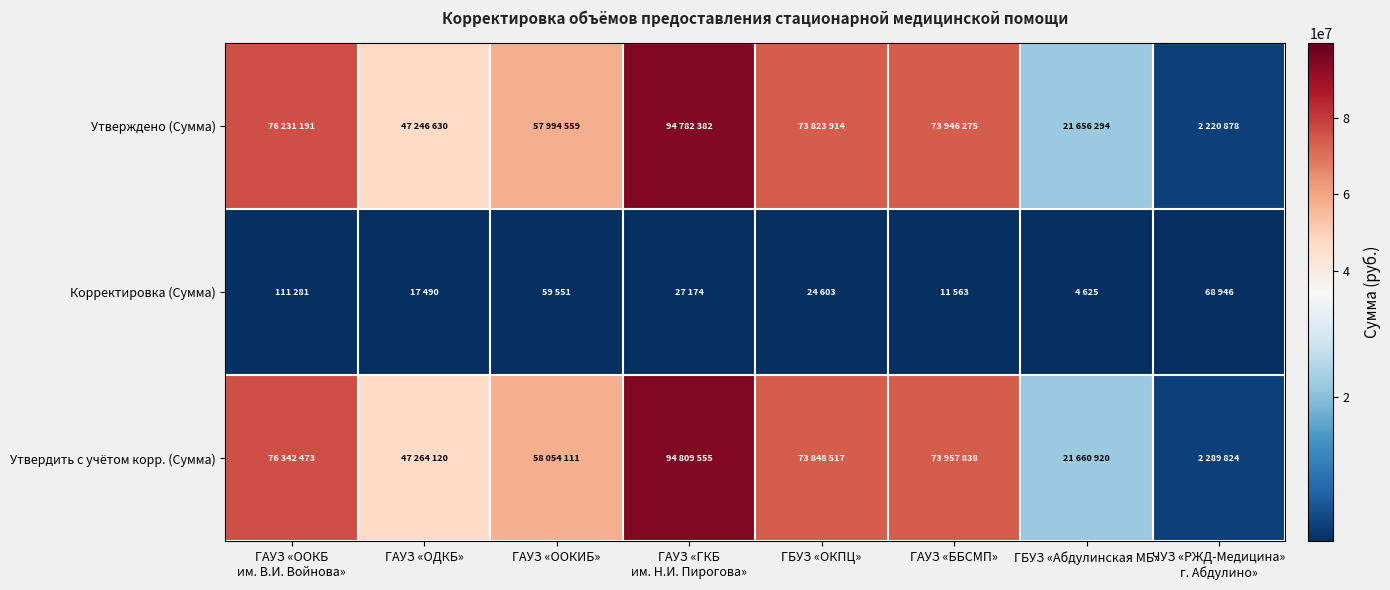

At ГБУЗ «Абдулинская МБ», list the series in order from largest to smallest.

Утвердить с учётом корр. (Сумма), Утверждено (Сумма), Корректировка (Сумма)